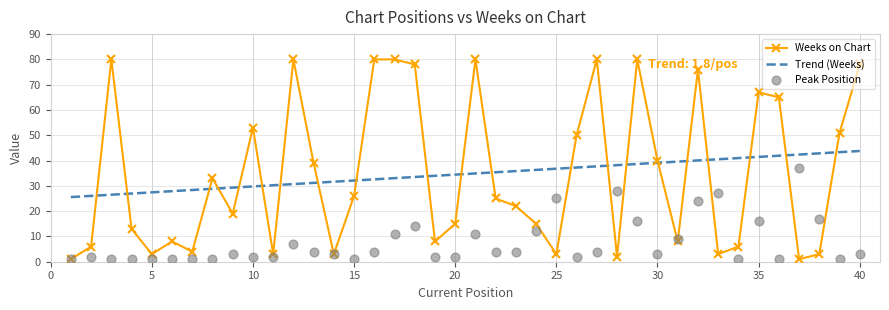

At how many categories does at least one series exceed 67?

10